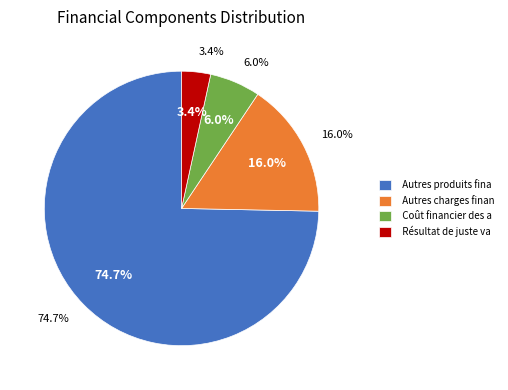

What portion of the pie excludes Autres produits financiers?

25.3%